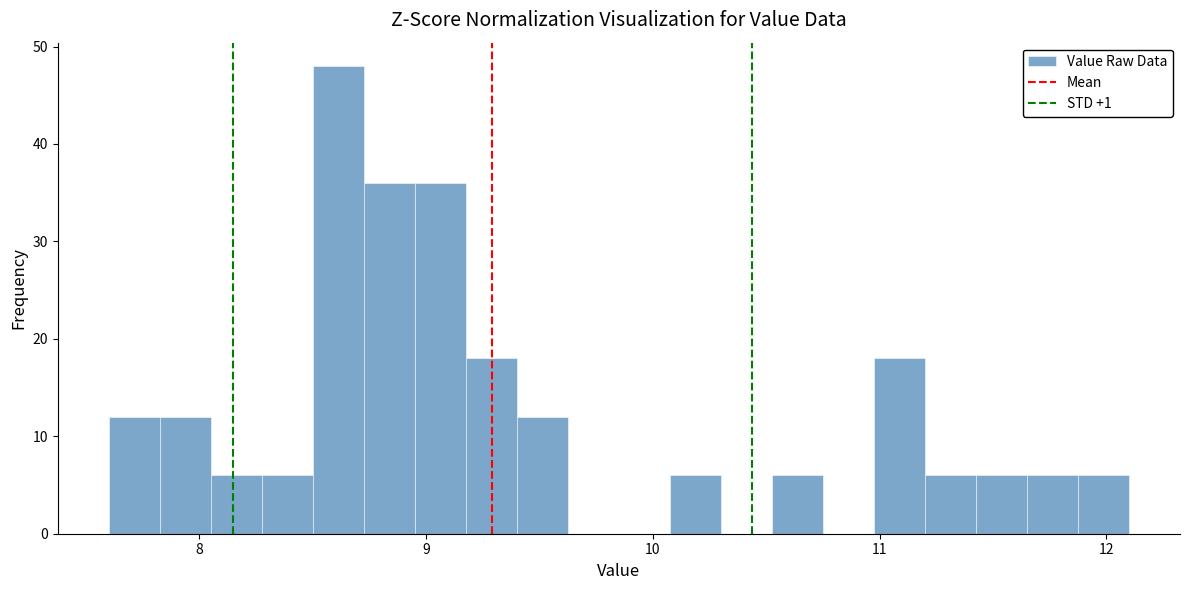

Around what value on the x-axis is the tallest bar? Give the approximate position of its centre, as read against the axis.

8.6